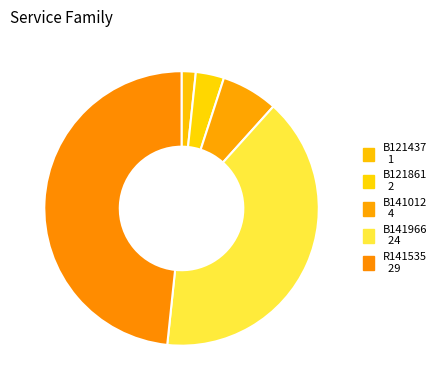

Do B141012 and R141535 together represent more than half of the pie?

Yes